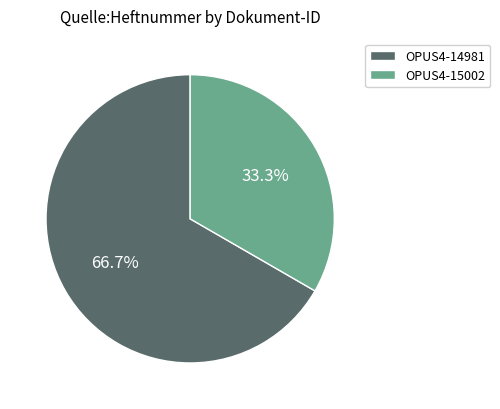

Is the sum of OPUS4-14981 and OPUS4-15002 greater than half?

Yes